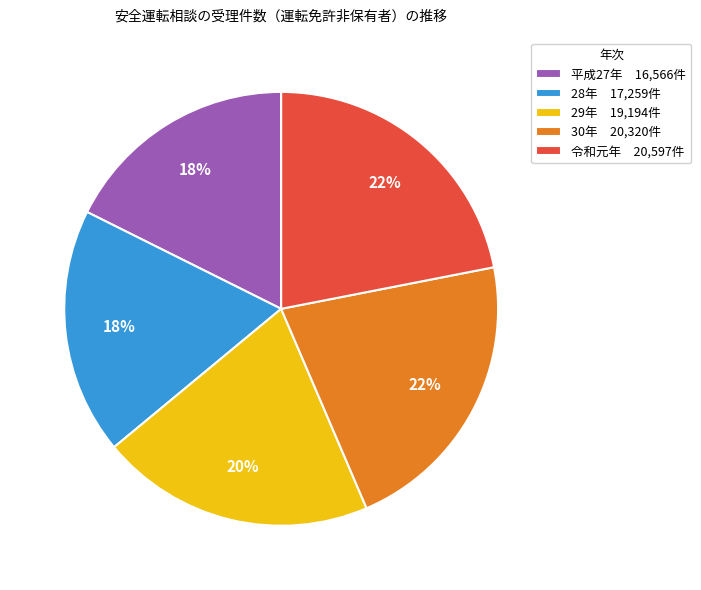

Which has a higher value, 30年 20,320件 or 平成27年 16,566件?

30年 20,320件